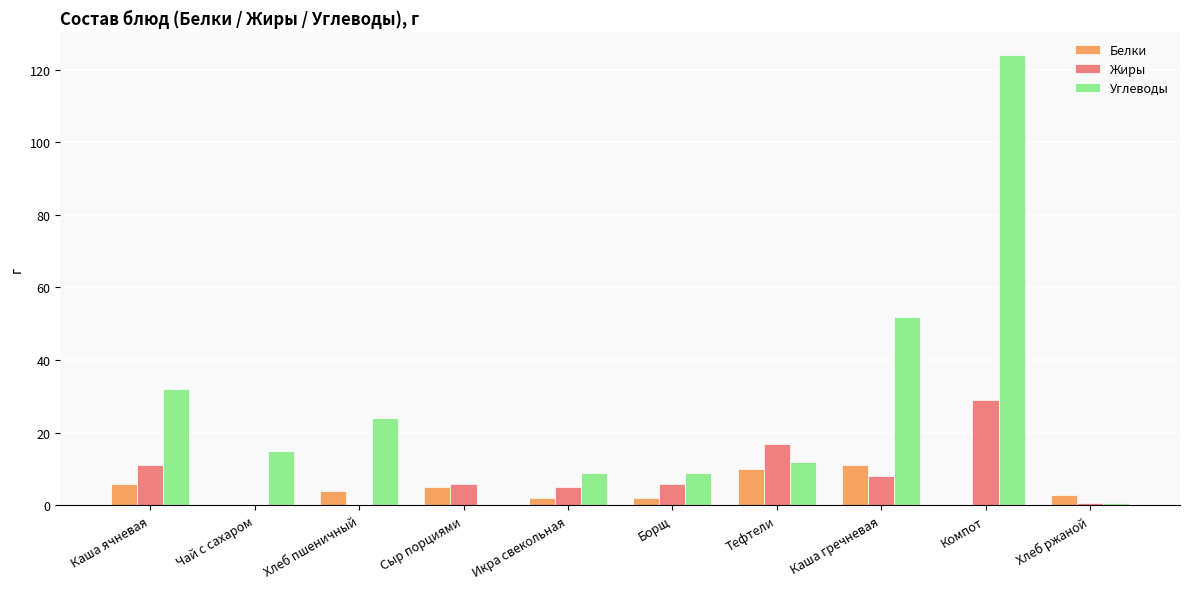

Is it true that Углеводы equals 0.0 at Сыр порциями?

True